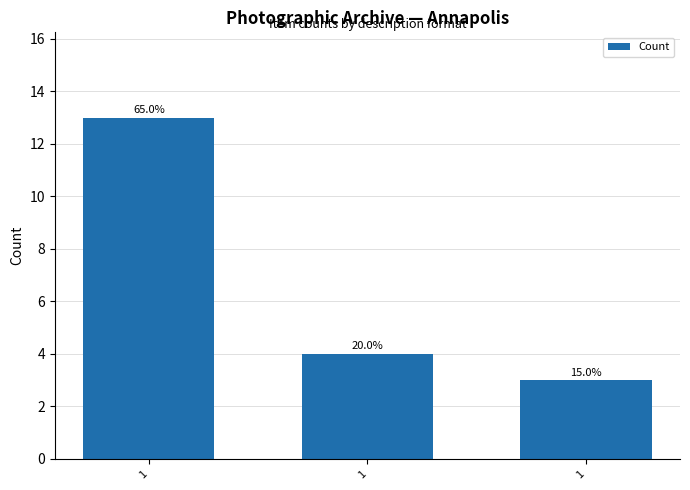

How many bars are there in total?

3